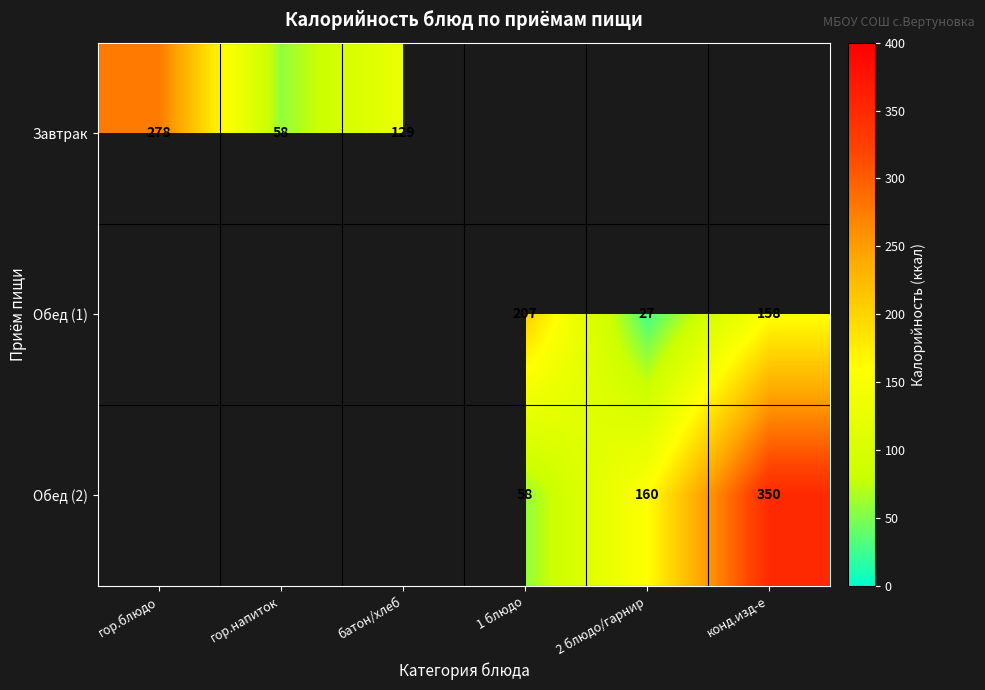

At which category does the chart reach its minimum across all series?

2 блюдо/гарнир